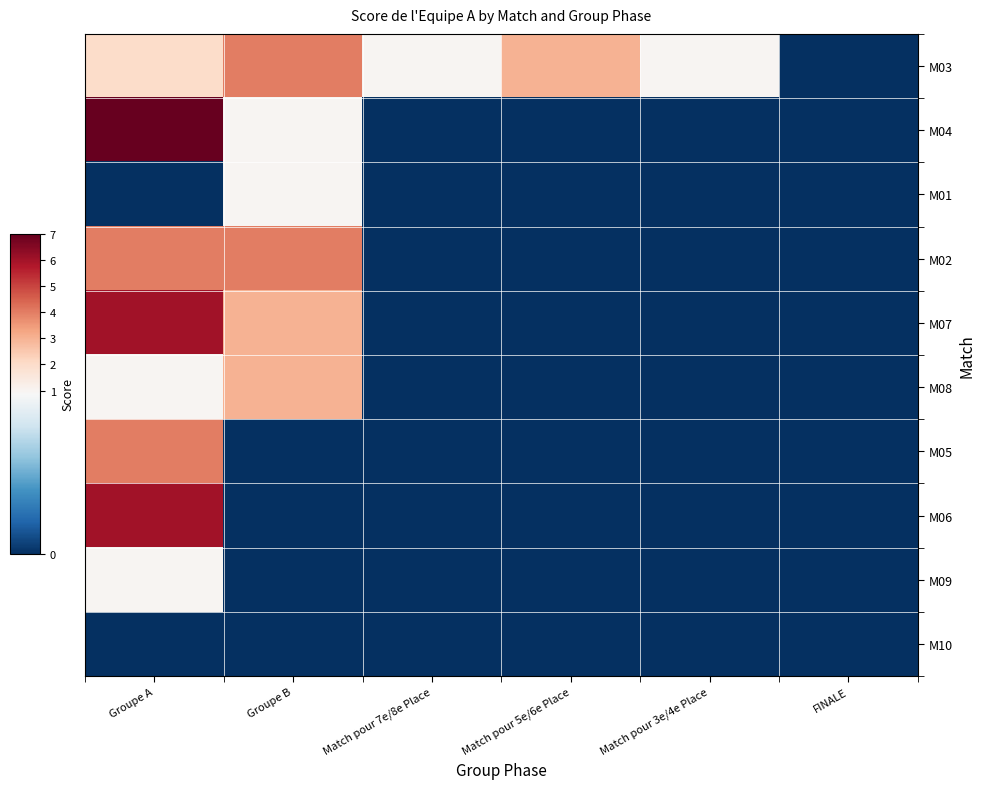

What is the maximum value shown in the chart?

7